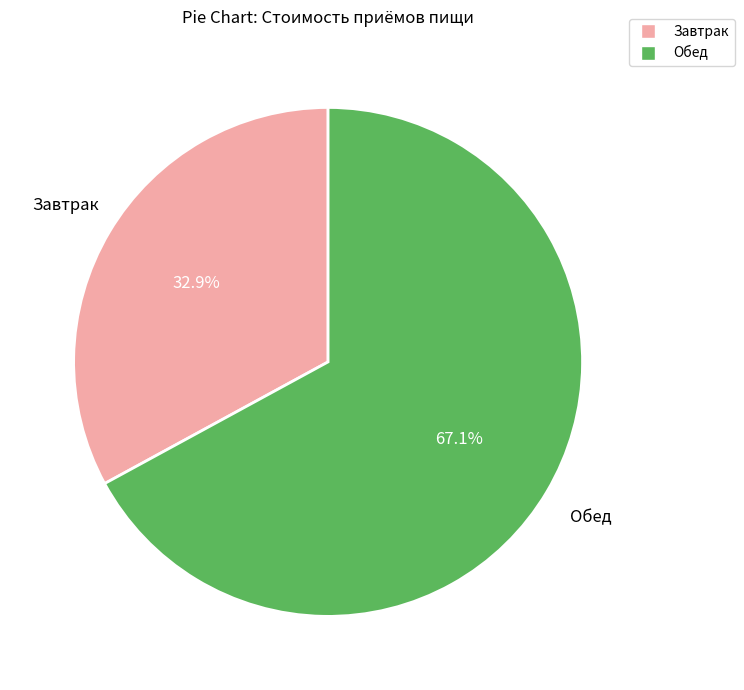

Is it true that Обед is 61% of the pie?

False